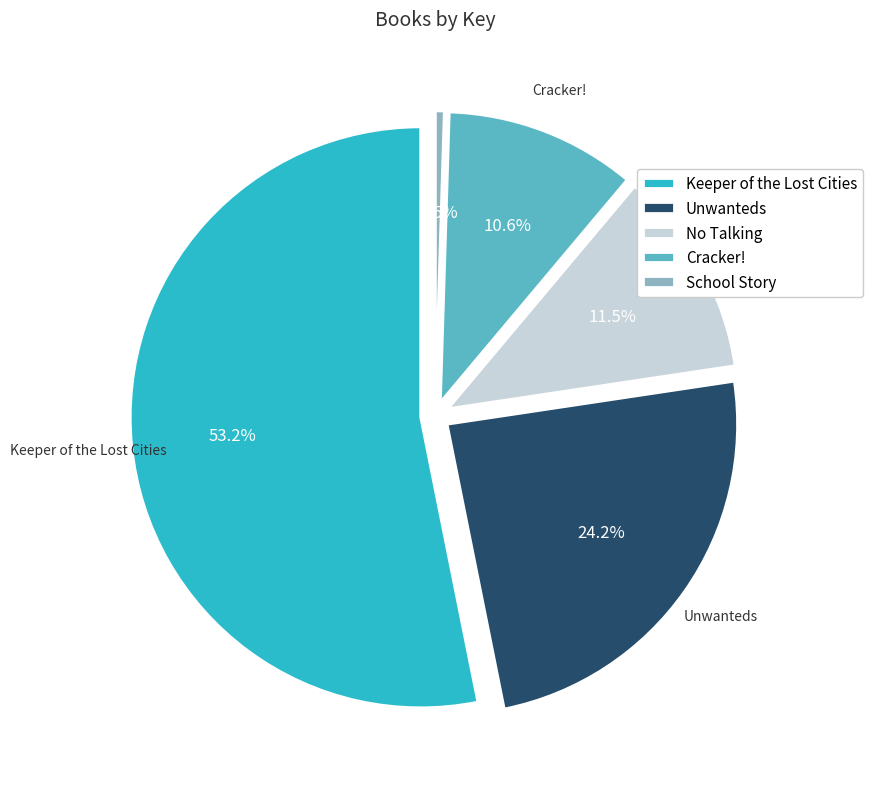

Which category has the biggest portion of the pie?

Keeper of the Lost Cities